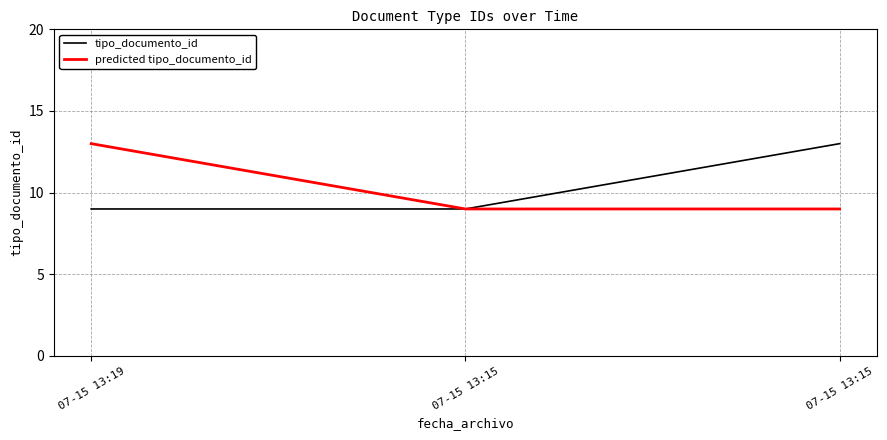

Where is predicted tipo_documento_id nearest to the value 11?

07-15 13:19